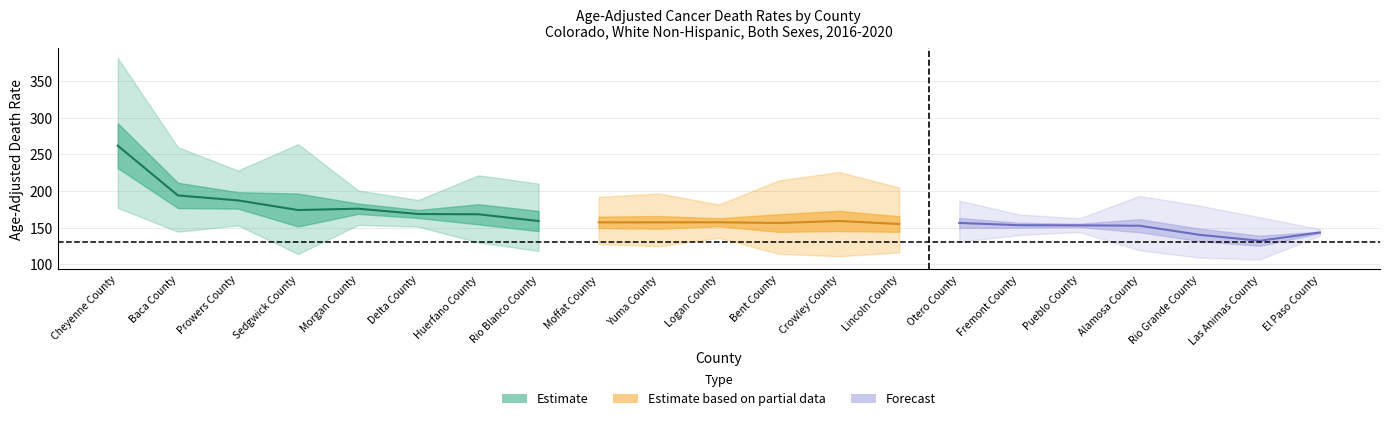

At which category is the sum across all series the highest?

Cheyenne County